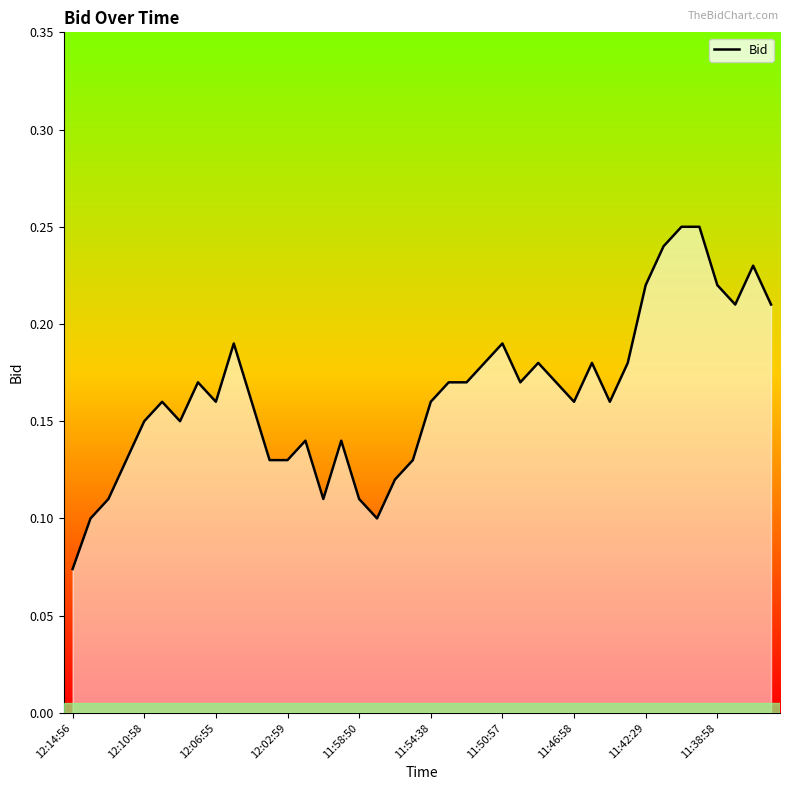

What is the difference between the second highest and minimum values?

0.2